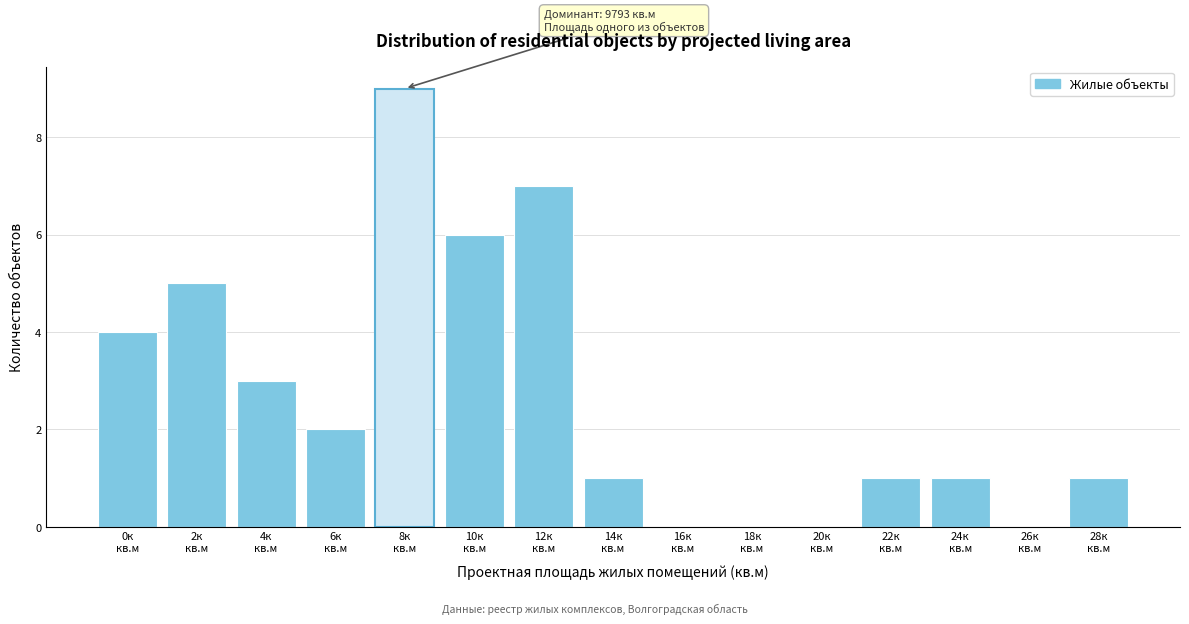

What is the maximum value shown in the chart?

9